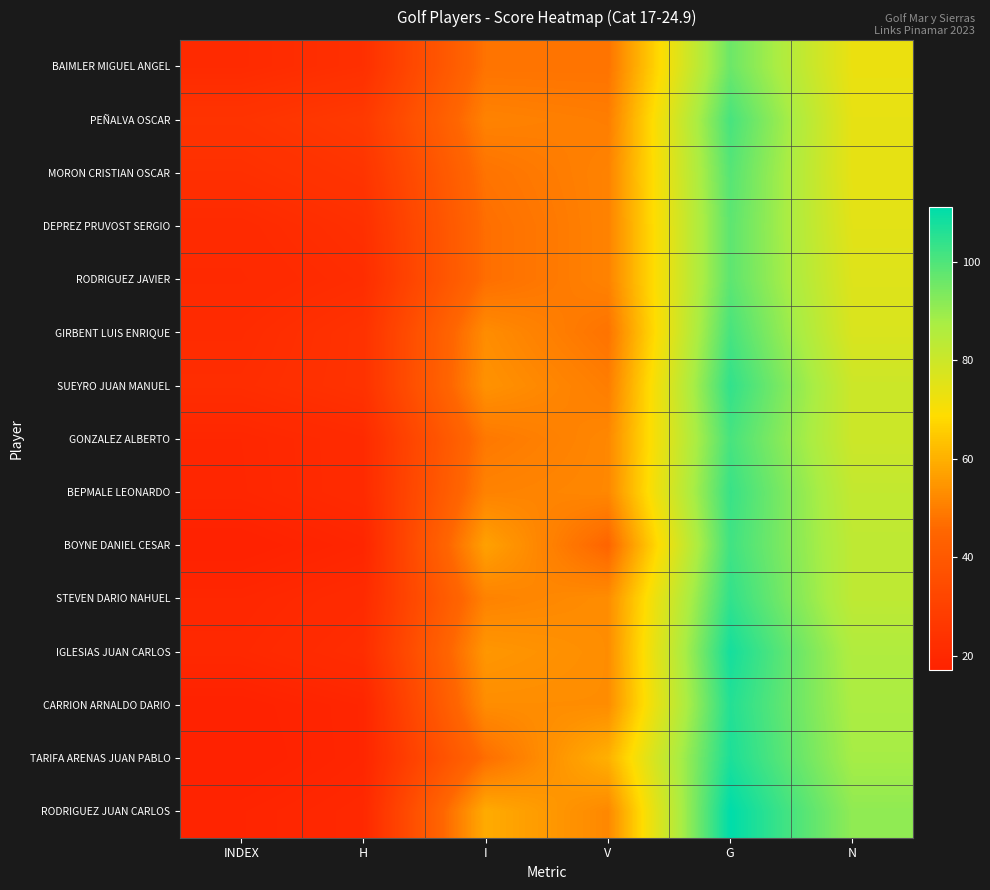

At G, list the series in order from largest to smallest.

RODRIGUEZ JUAN CARLOS, IGLESIAS JUAN CARLOS, TARIFA ARENAS JUAN PABLO, CARRION ARNALDO DARIO, SUEYRO JUAN MANUEL, STEVEN DARIO NAHUEL, BEPMALE LEONARDO, BOYNE DANIEL CESAR, PEÑALVA OSCAR, GIRBENT LUIS ENRIQUE, GONZALEZ ALBERTO, MORON CRISTIAN OSCAR, DEPREZ PRUVOST SERGIO, RODRIGUEZ JAVIER, BAIMLER MIGUEL ANGEL